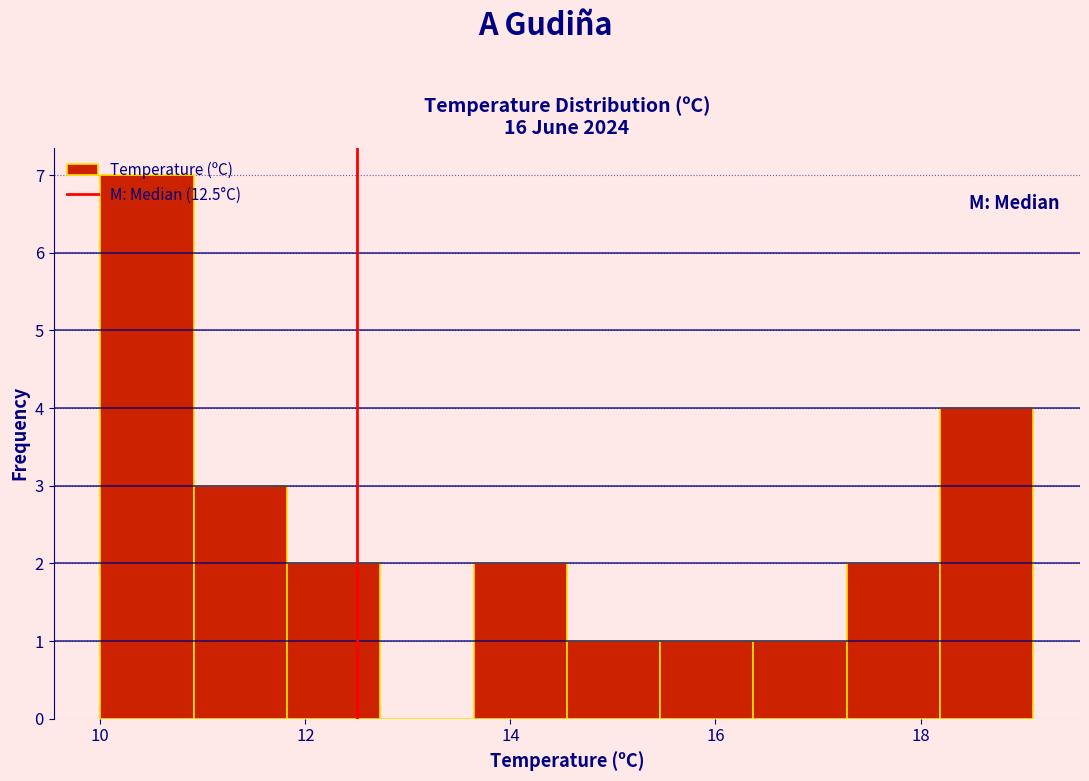

Reading left to right, list every bar in this chart as the range it spans on the x-axis followed by its height. Neither the bar edges nor the heights are printed on the chart, so give them approximately, as read against the axes.

10.0 to 11.0: 7
11.0 to 11.8: 3
11.8 to 12.8: 2
12.8 to 13.6: 0
13.6 to 14.6: 2
14.6 to 15.4: 1
15.4 to 16.4: 1
16.4 to 17.2: 1
17.2 to 18.2: 2
18.2 to 19.2: 4